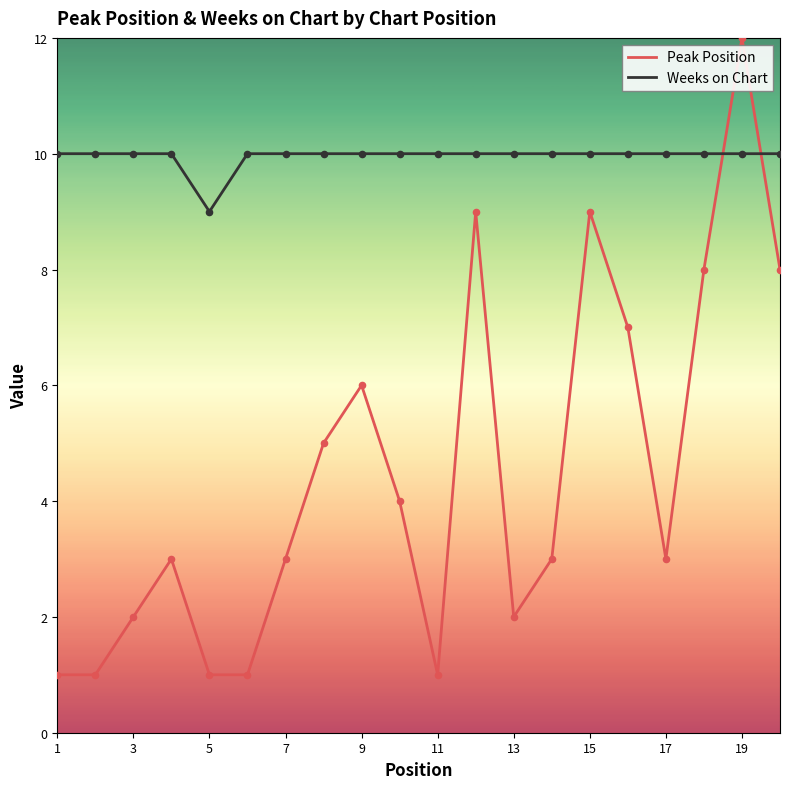

At how many categories does at least one series exceed 8?

20